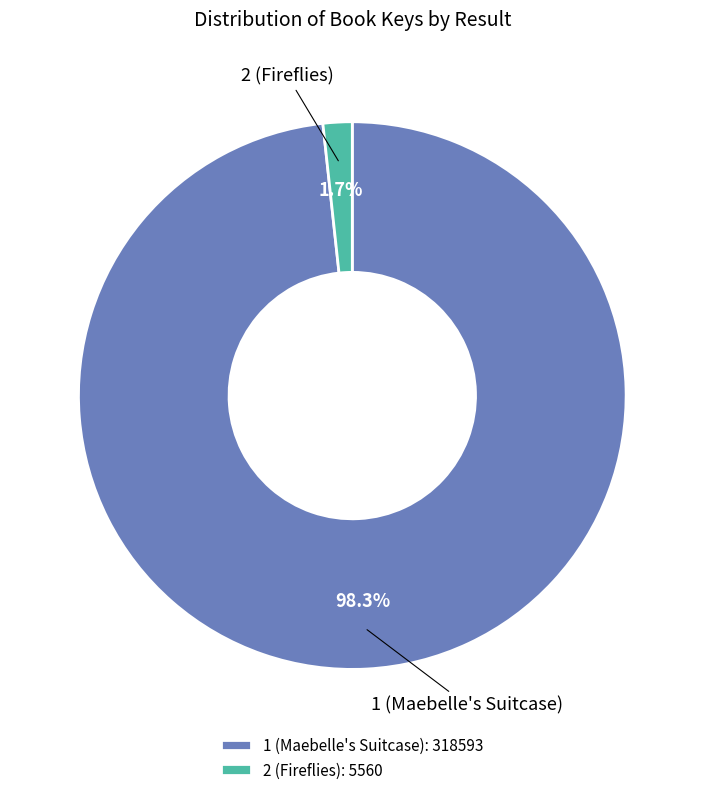

What is the smallest slice in the pie chart?

2